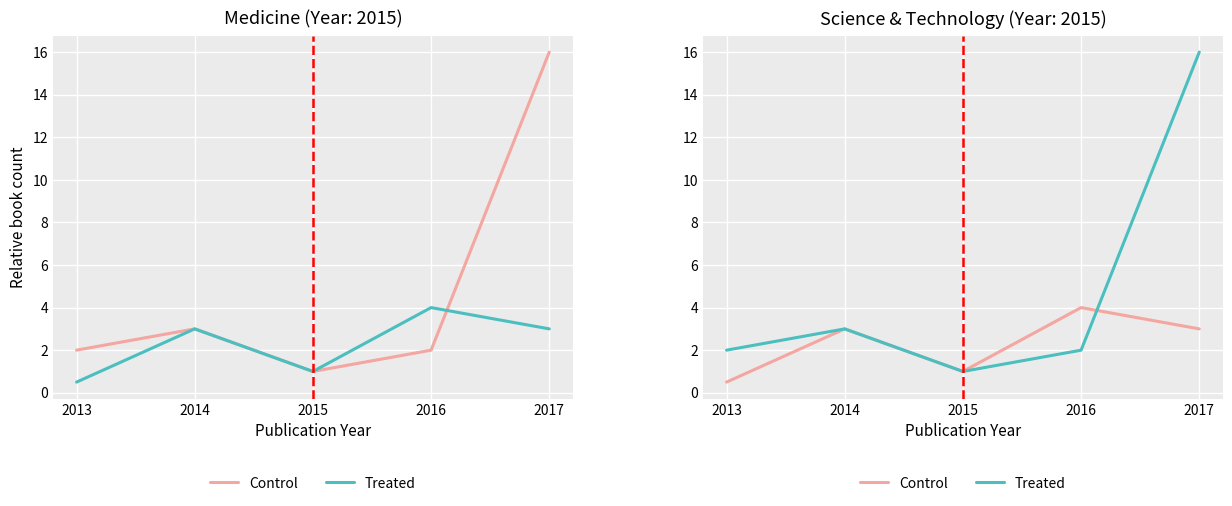

What is the greatest value displayed?

16.0